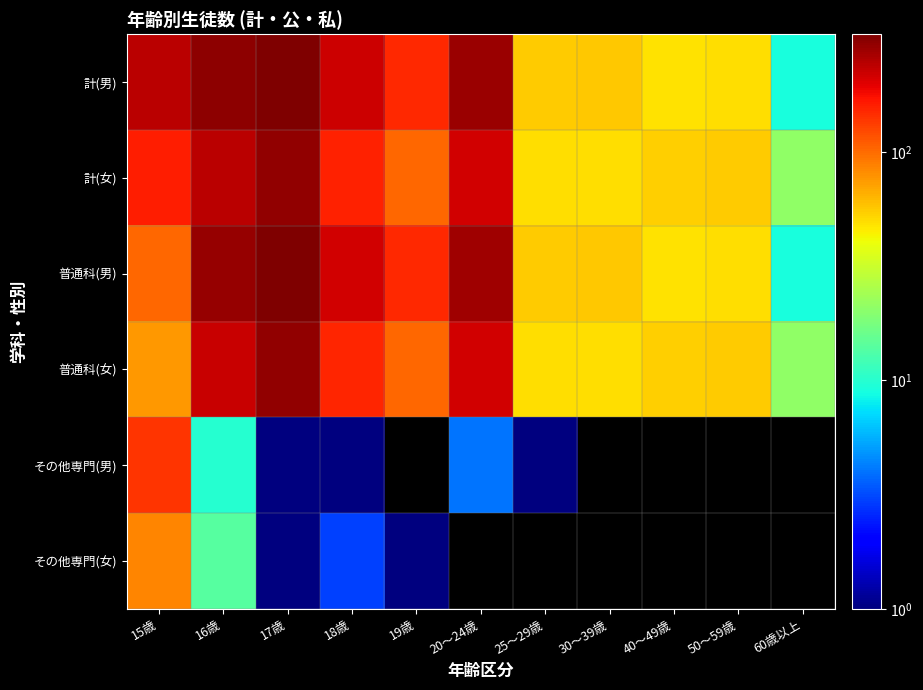

At how many categories does at least one series exceed 68?

6